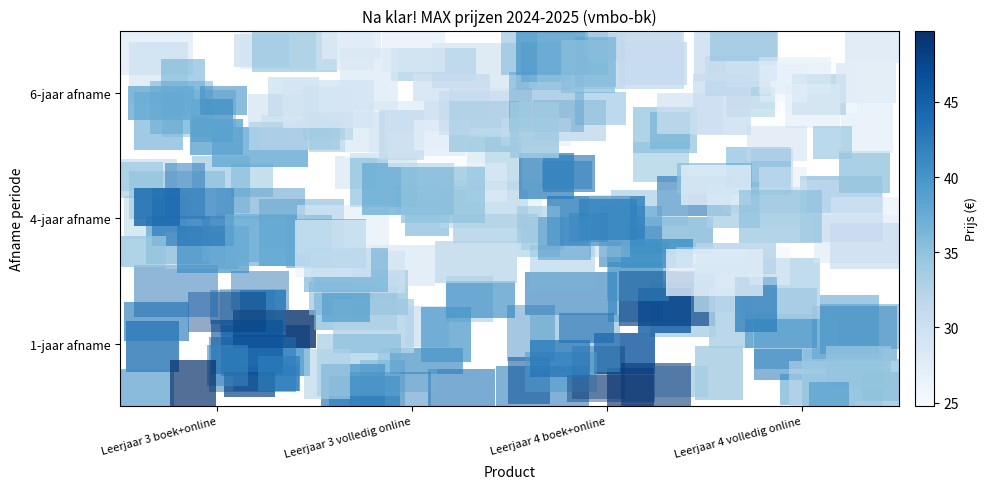

Which category has the lowest value across all series?

Leerjaar 3 volledig online